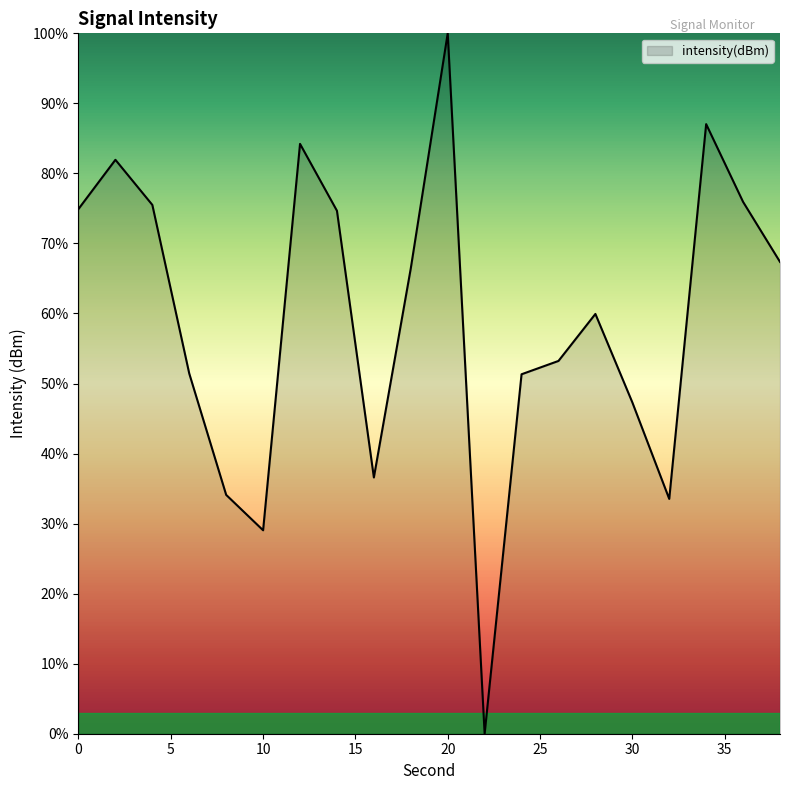

What is the difference between the maximum and minimum values?

100.0